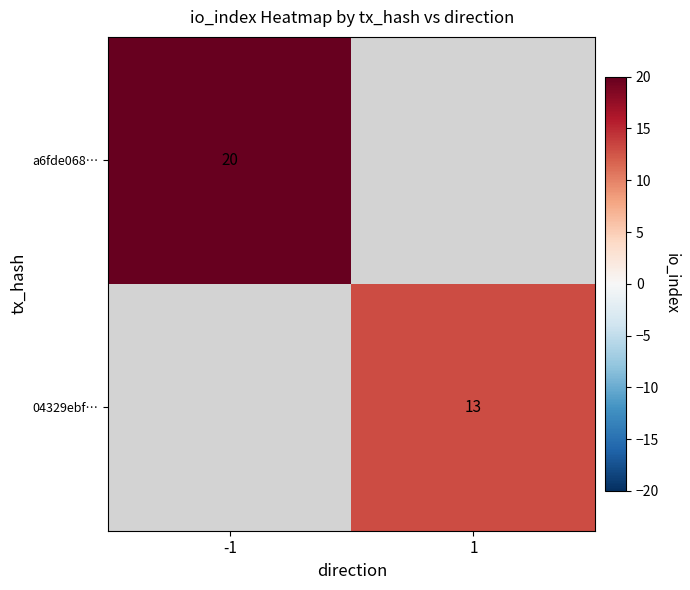

Is the value of a6fde068… at -1 greater than the value of 04329ebf… at 1?

Yes